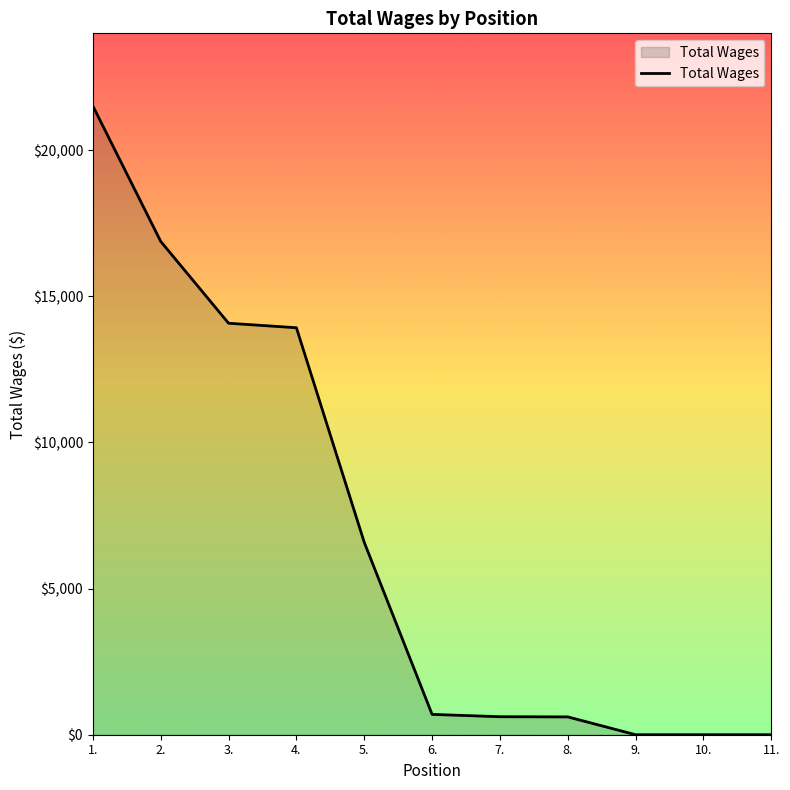

What is the change in value from 3. to 11.?

-14080